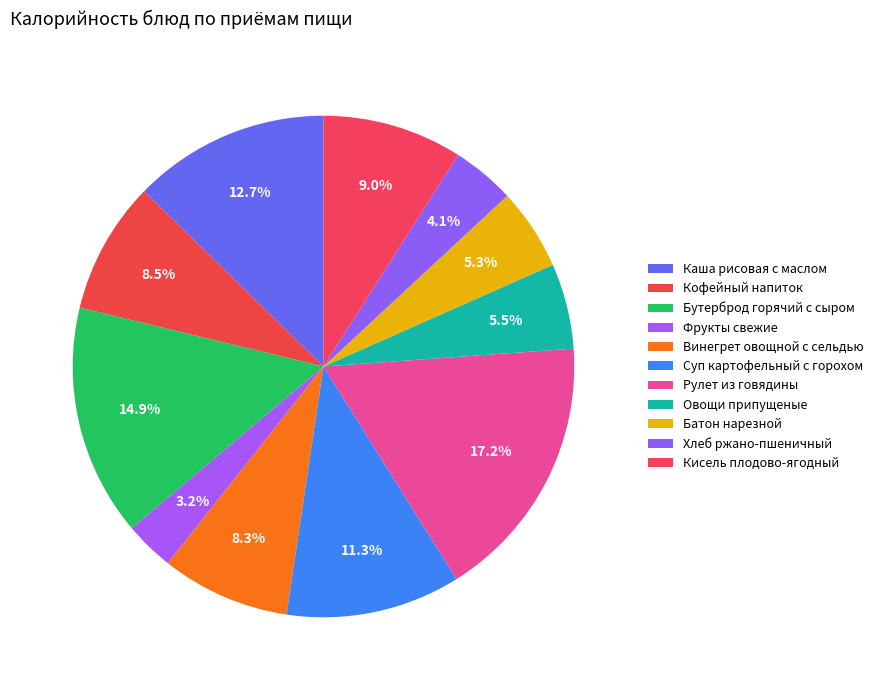

To the nearest percent, what percentage of the pie is Хлеб ржано-пшеничный?

4%